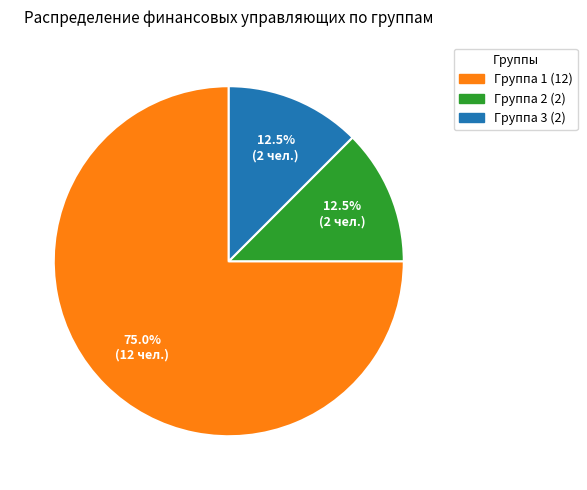

To the nearest percent, what is the average slice percentage?

33%